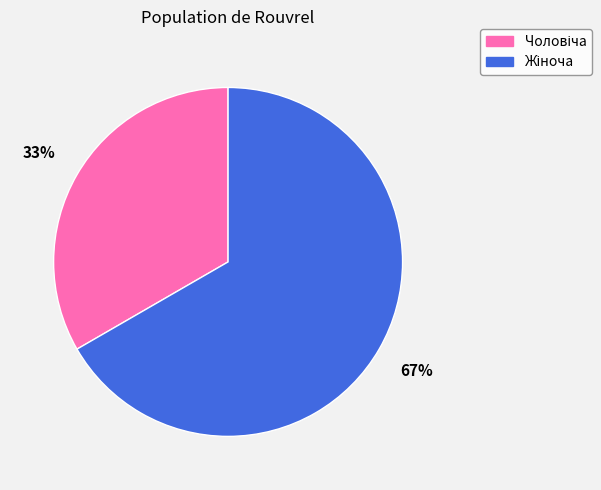

Does any single category account for the majority?

Yes